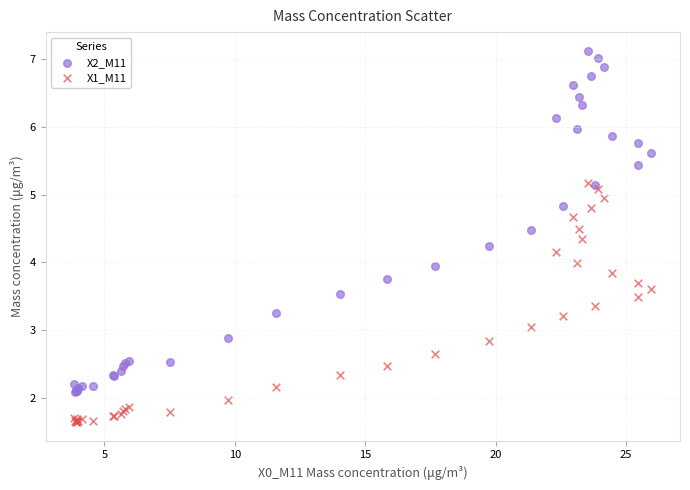

Which series has the widest spread of Y values?

X2_M11